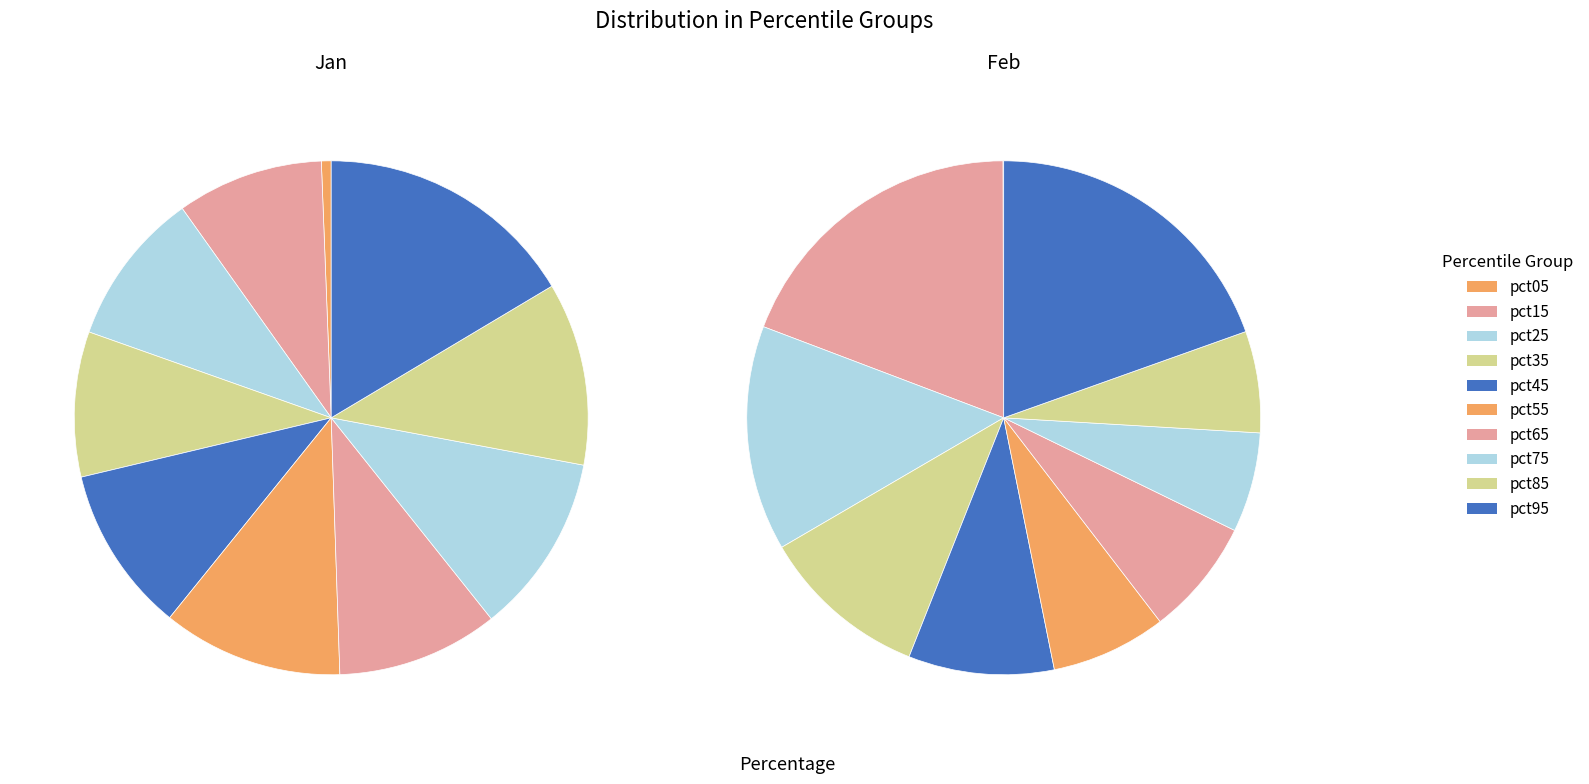

Between pct45 and pct85, which is larger?

pct85